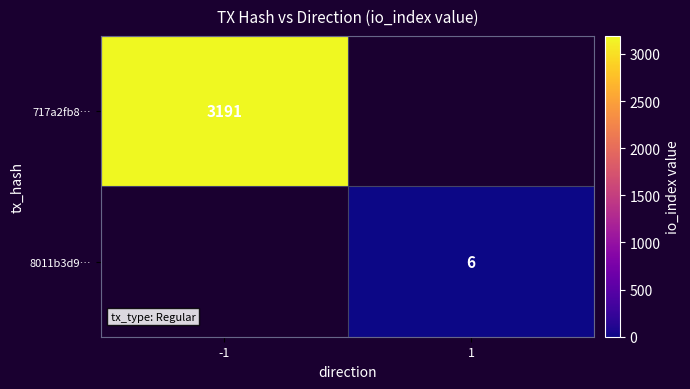

How many data points does each series have?

2